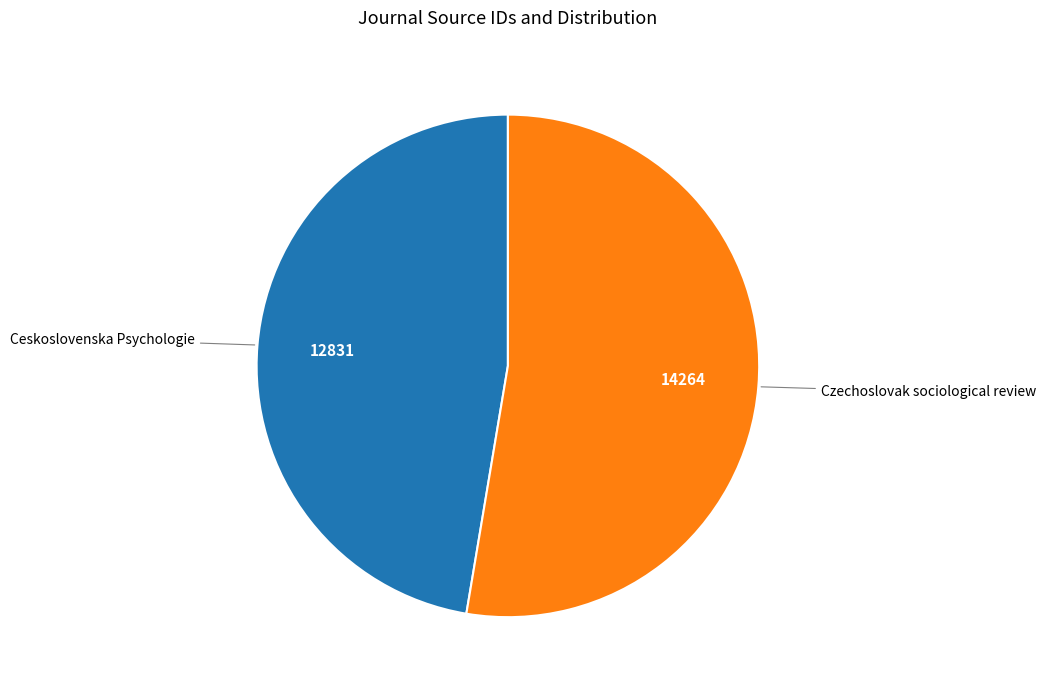

Is there a majority slice in this chart?

Yes